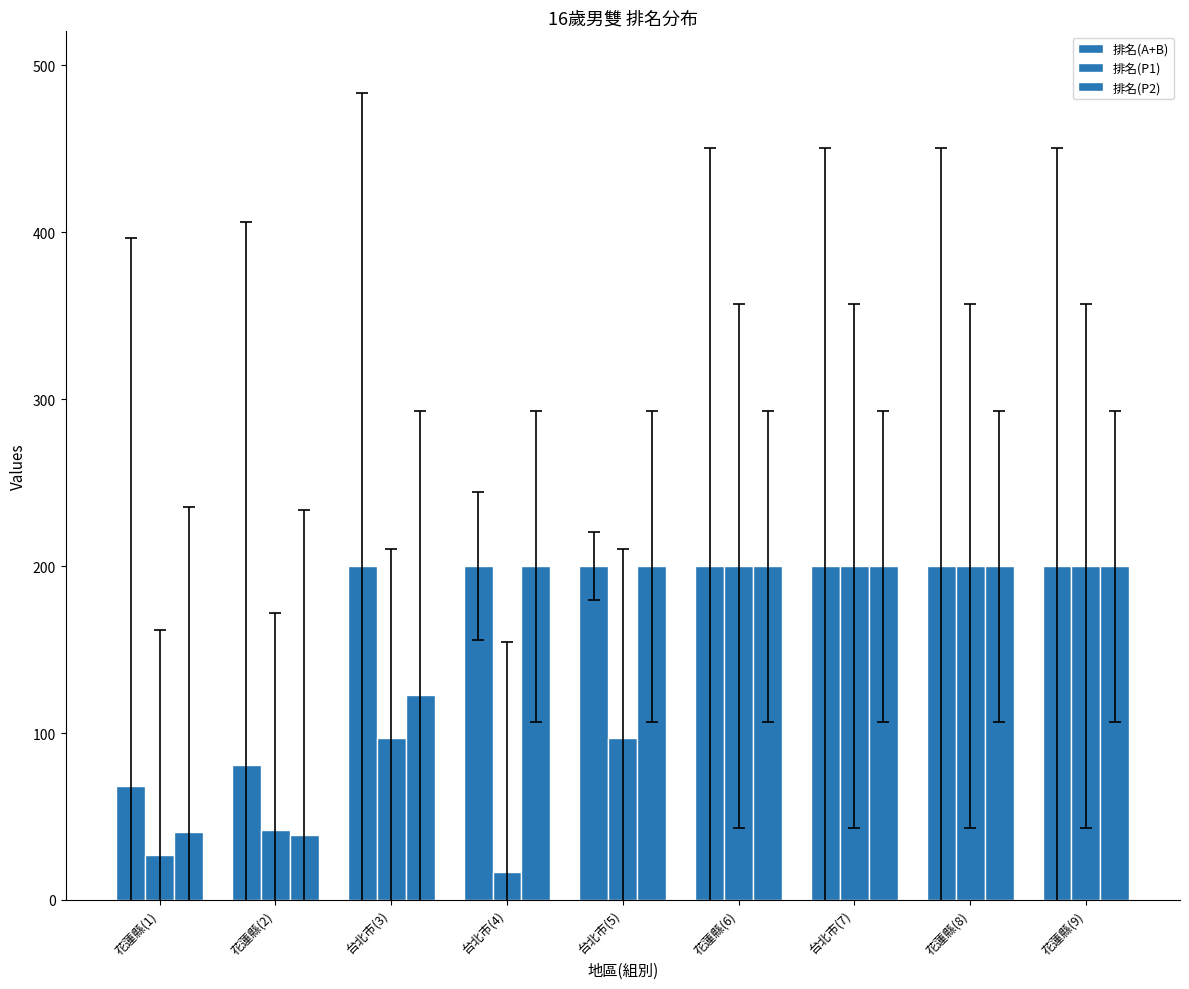

How many series are shown in this chart?

3